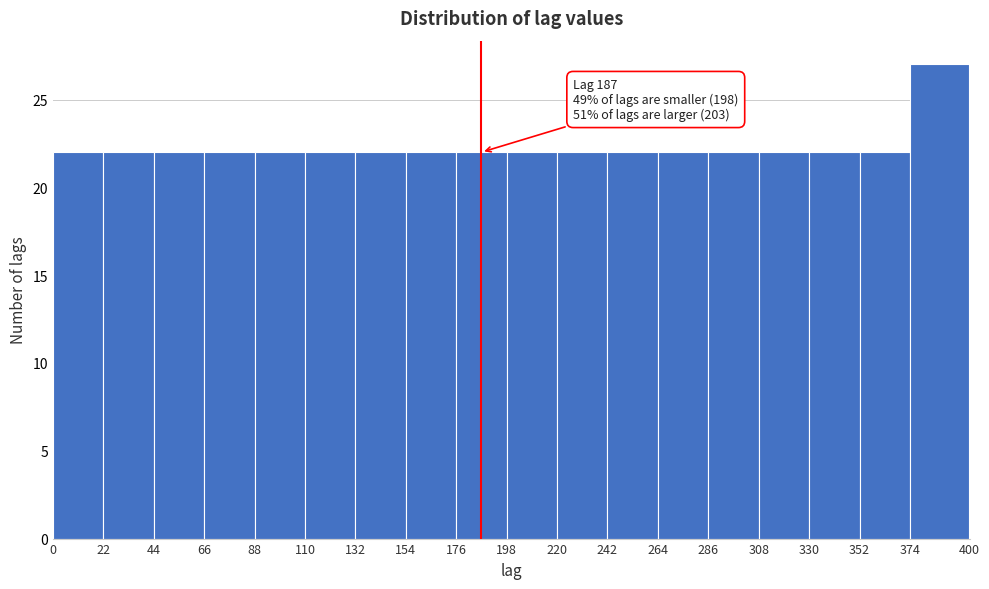

Over which range of the x-axis is the bar tallest?

374 to 400